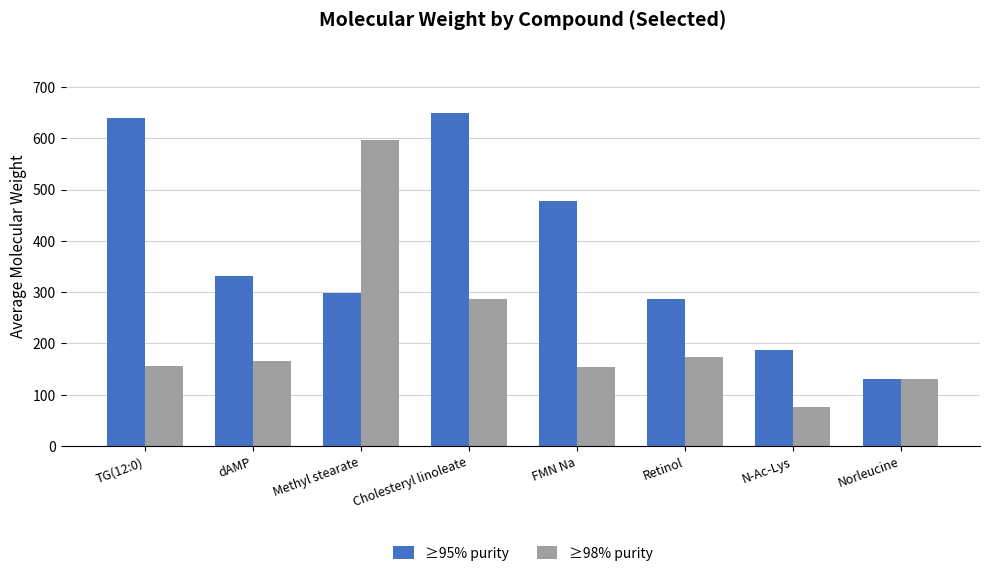

What is the difference between the maximum and minimum values in the ≥95% purity series?

517.9